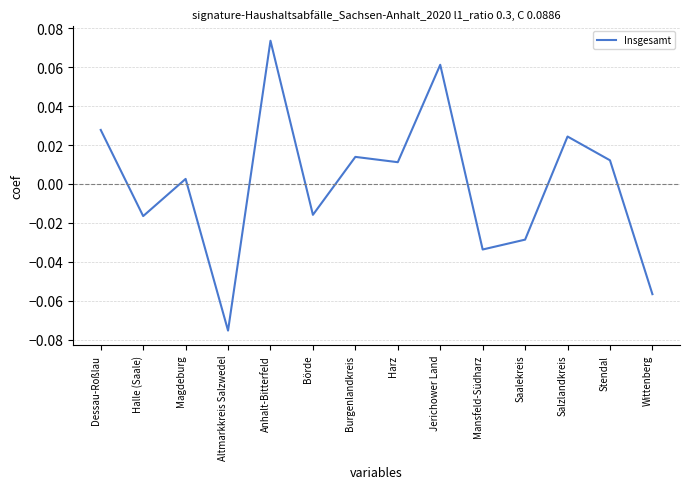

Which label corresponds to the largest value in the chart?

Anhalt-Bitterfeld